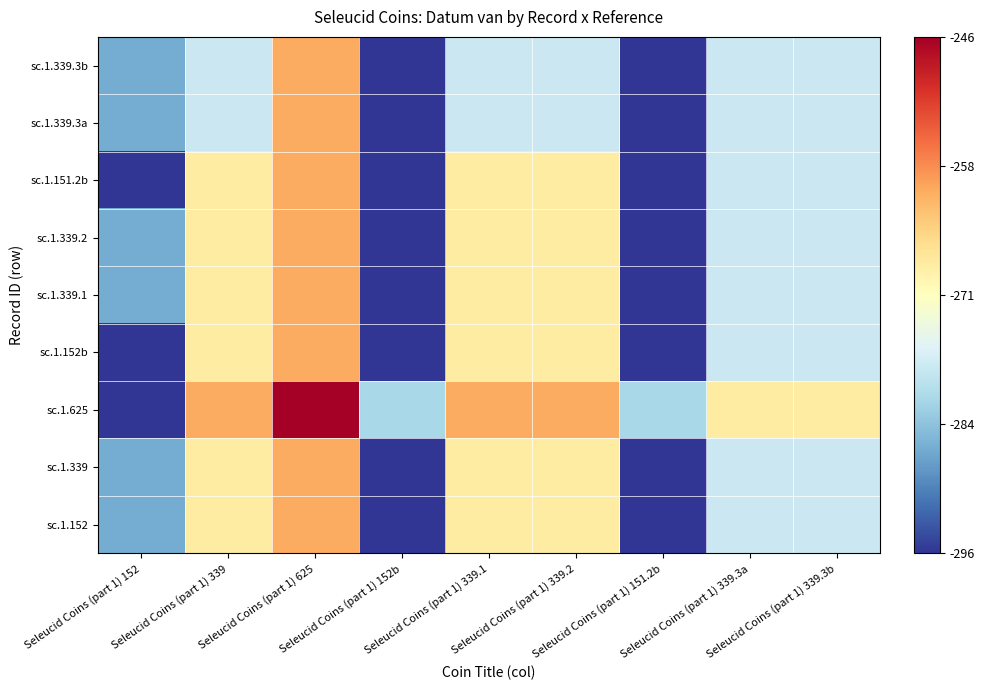

Which category has the highest value across all series?

Seleucid Coins (part 1) 625